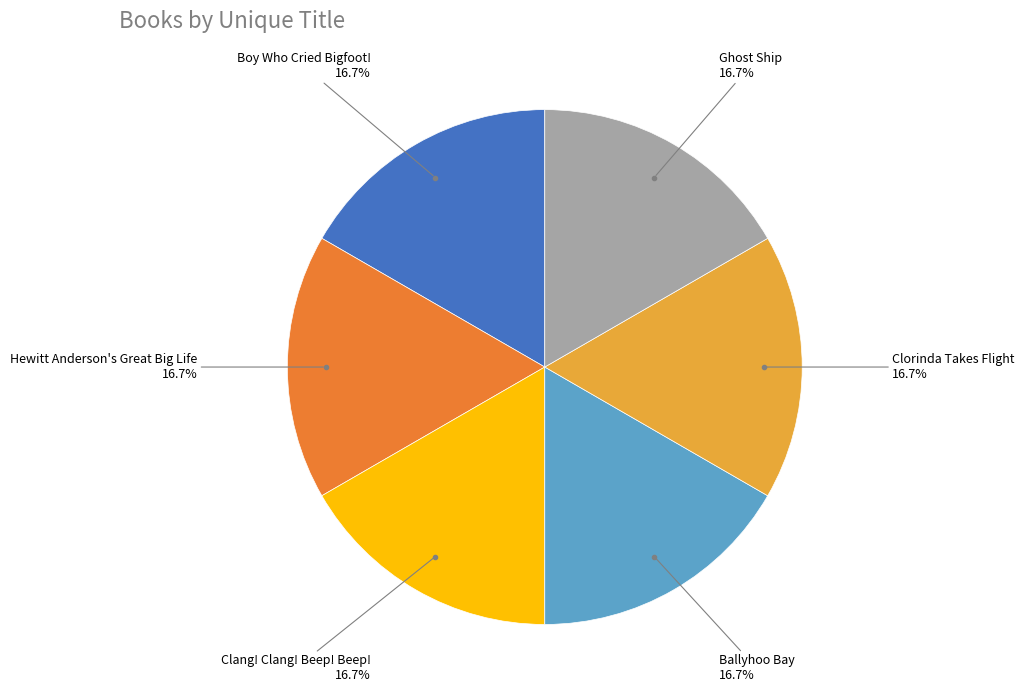

Does any single category account for the majority?

No